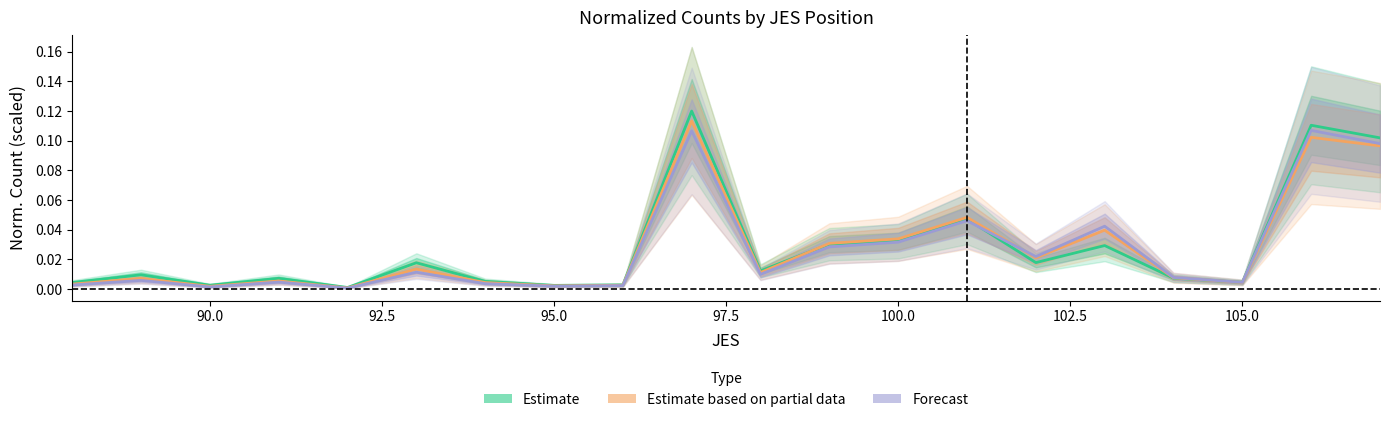

Does the chart display data point markers on the line(s)?

No